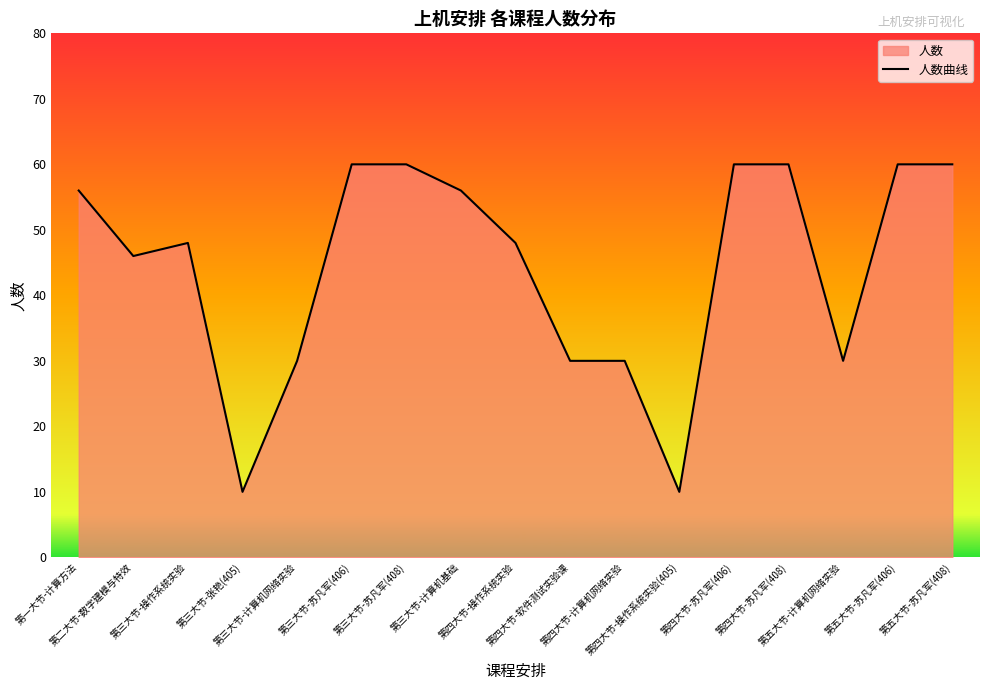

Rank the categories by value from lowest to highest.

第三大节-张艳(405), 第四大节-操作系统实验(405), 第三大节-计算机网络实验, 第四大节-软件测试实验课, 第四大节-计算机网络实验, 第五大节-计算机网络实验, 第二大节-数字建模与特效, 第三大节-操作系统实验, 第四大节-操作系统实验, 第一大节-计算方法, 第三大节-计算机基础, 第三大节-苏凡军(406), 第三大节-苏凡军(408), 第四大节-苏凡军(406), 第四大节-苏凡军(408), 第五大节-苏凡军(406), 第五大节-苏凡军(408)